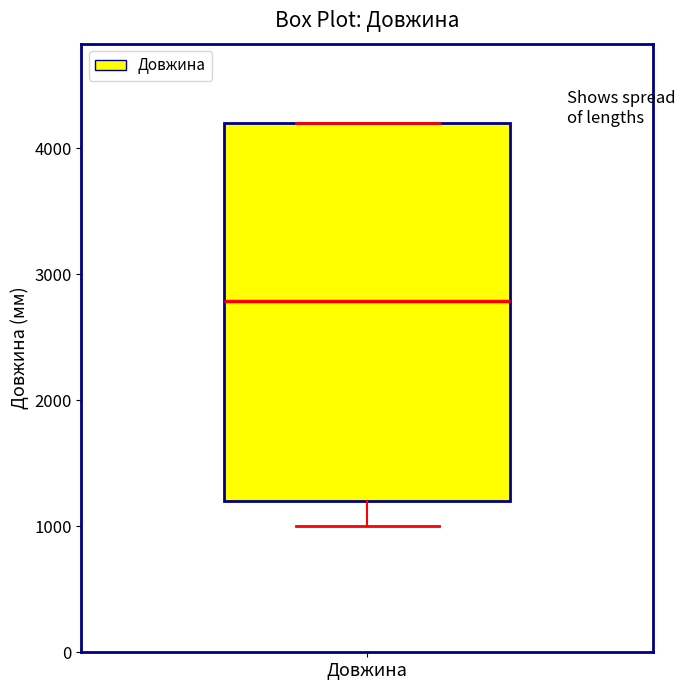

Where does the lower whisker of the box for Довжина end on the y-axis? The values are not printed on the chart, so give them approximately, as read against the axis.

1000